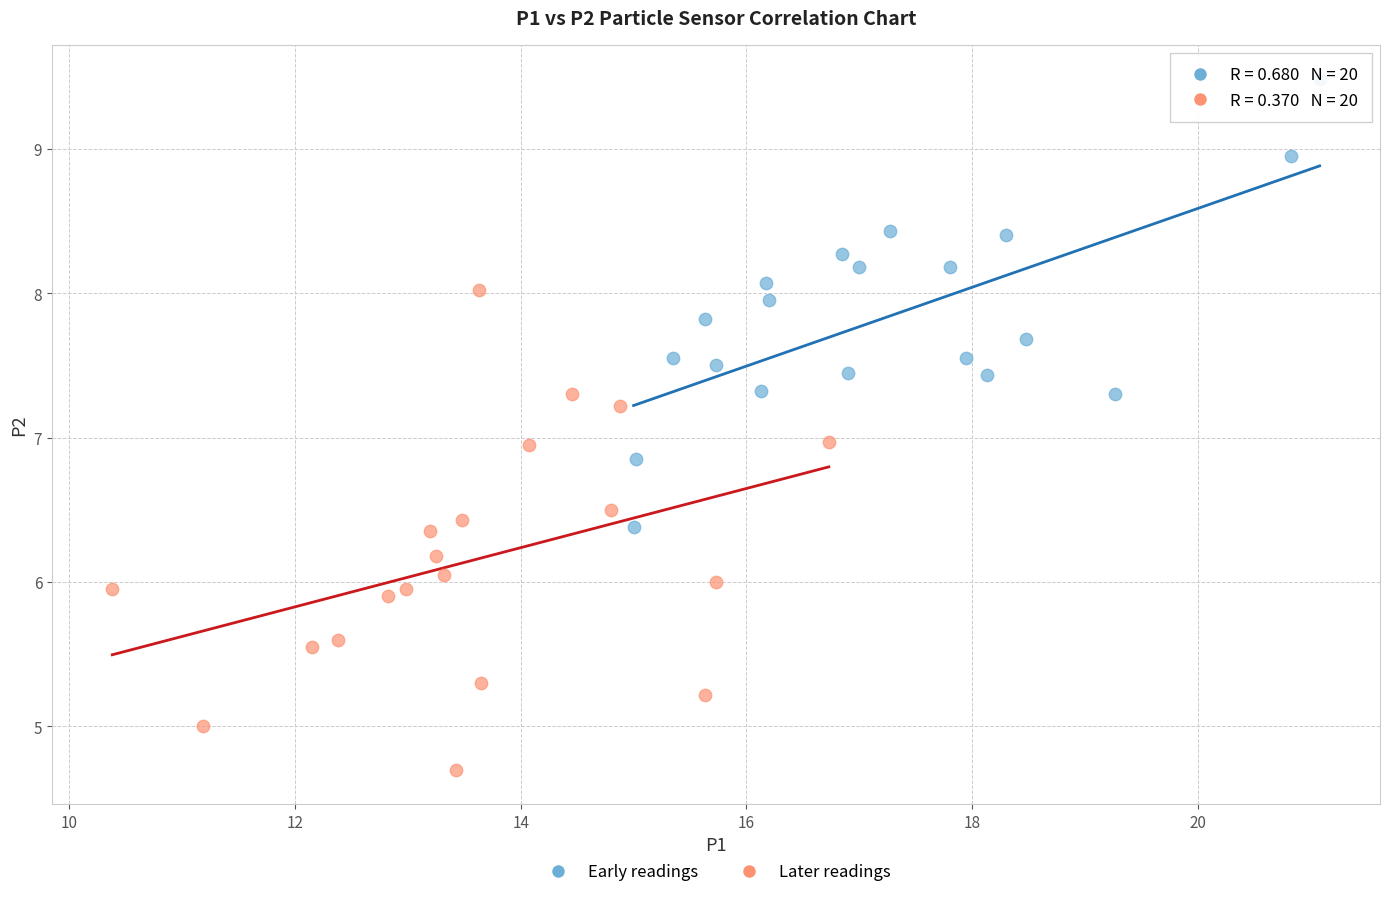

Which series contains the lowest Y value?

Later readings